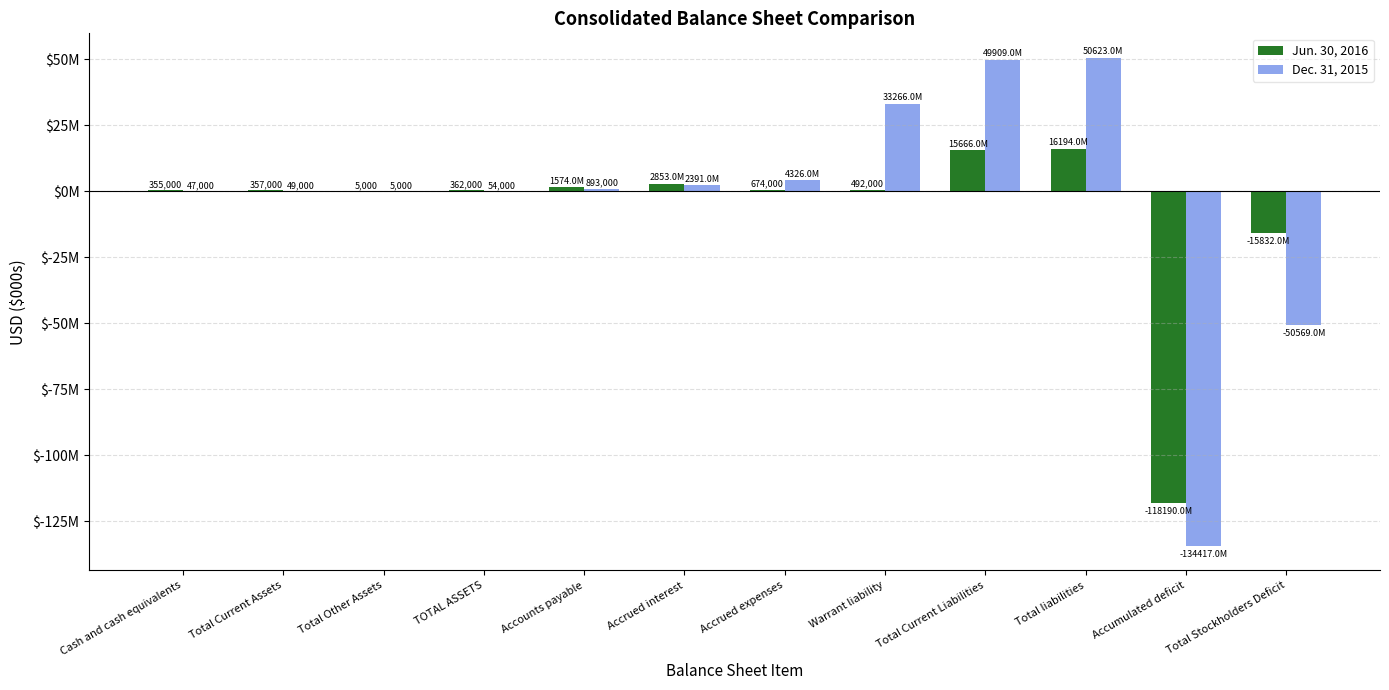

Are the bars grouped side by side (vs. stacked)?

Yes